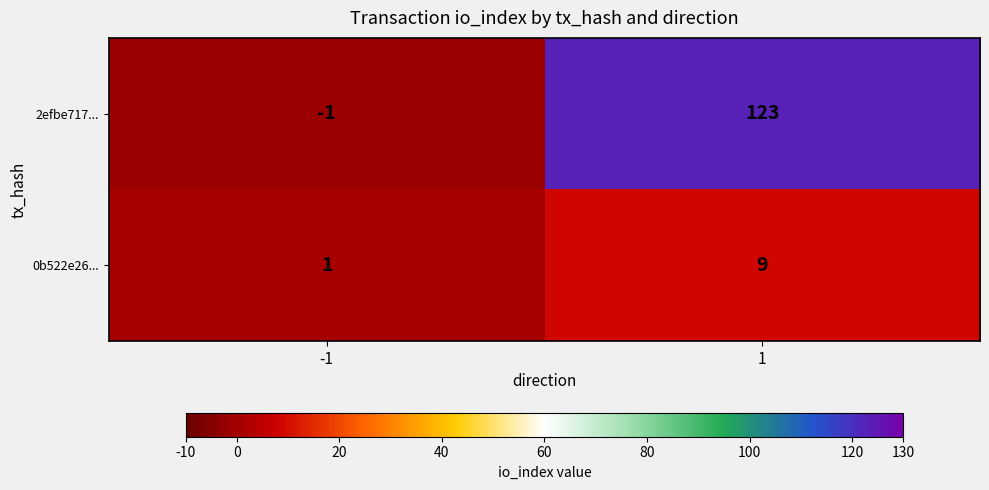

At how many categories does at least one series exceed 13?

1